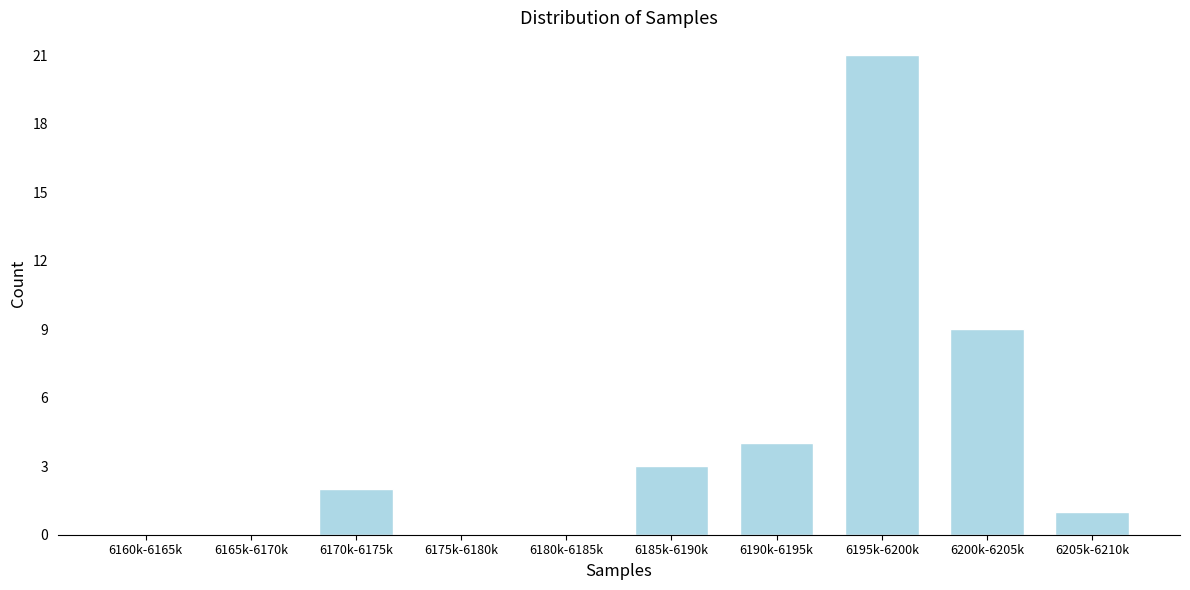

Reading right to left, list all the values displayed in this chart.

6205k-6210k=1	6200k-6205k=9	6195k-6200k=21	6190k-6195k=4	6185k-6190k=3	6180k-6185k=0	6175k-6180k=0	6170k-6175k=2	6165k-6170k=0	6160k-6165k=0